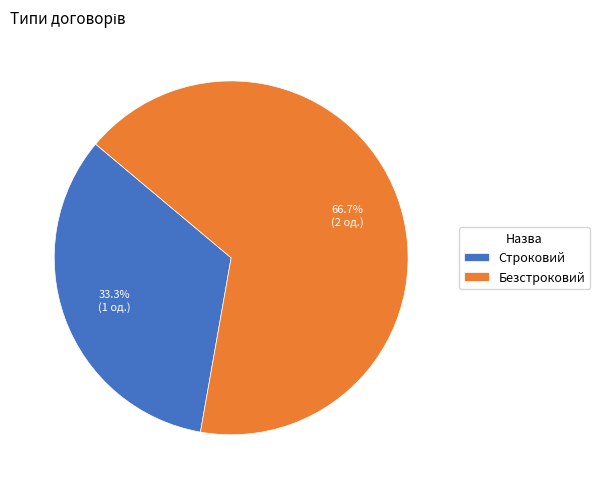

To the nearest percent, what is the difference between the Безстроковий and Строковий slice percentages?

33%